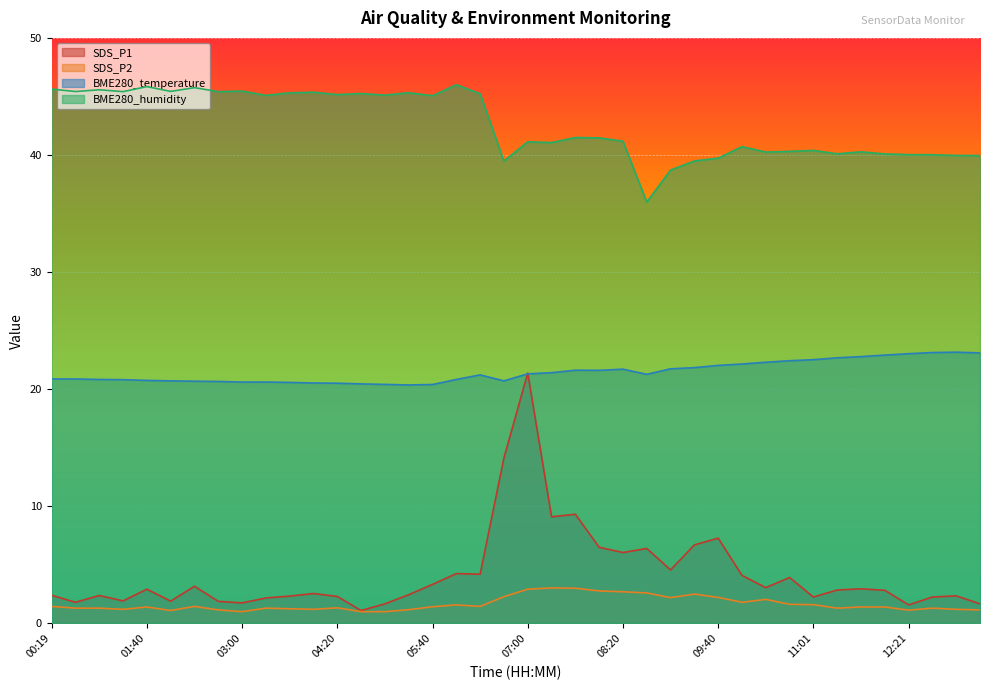

What is the difference between the highest and lowest values at 07:00?

38.2